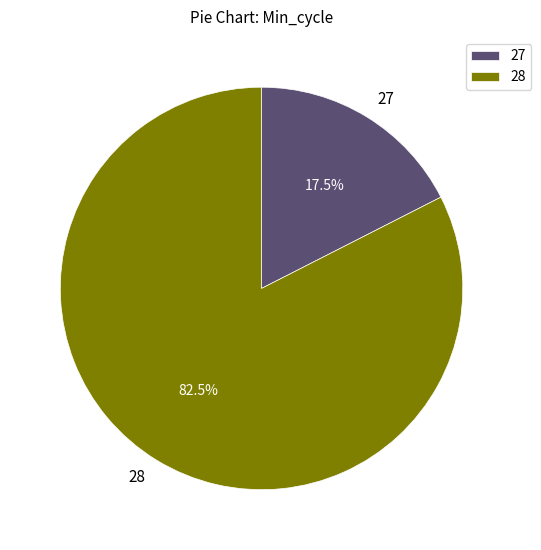

What is the ratio of the value at 28 to the value at 27?

4.7